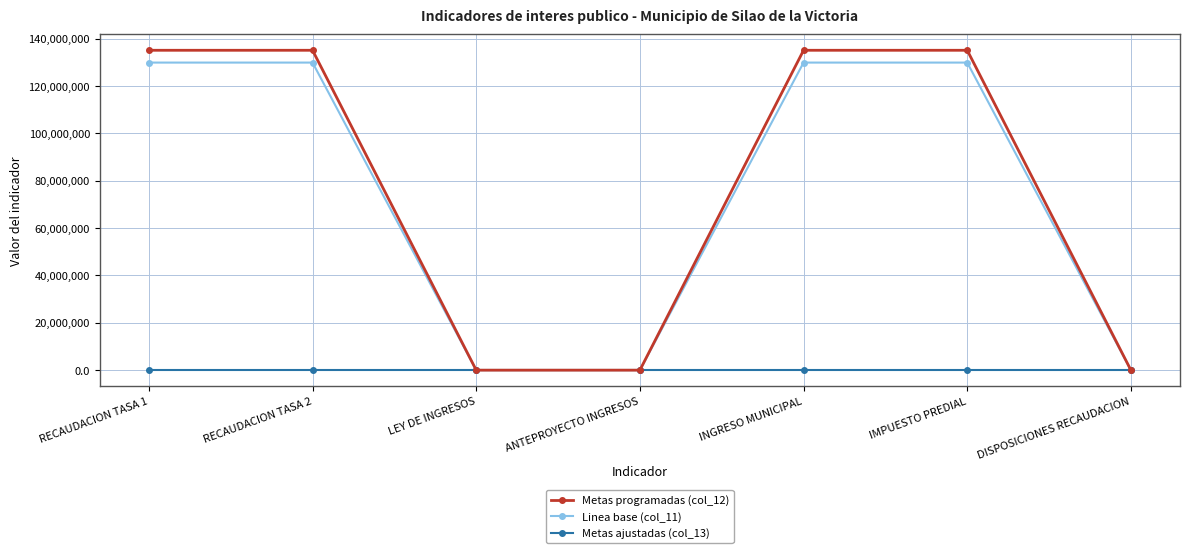

The value of Metas ajustadas (col_13) at IMPUESTO PREDIAL is 100.0. True or false?

True